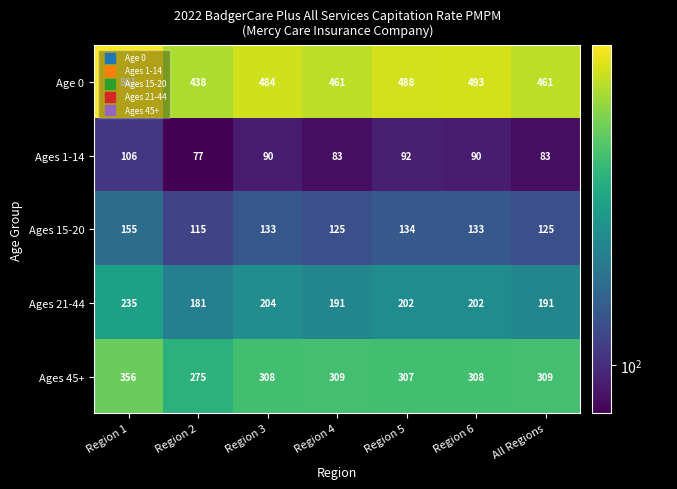

At how many categories does at least one series exceed 451?

6